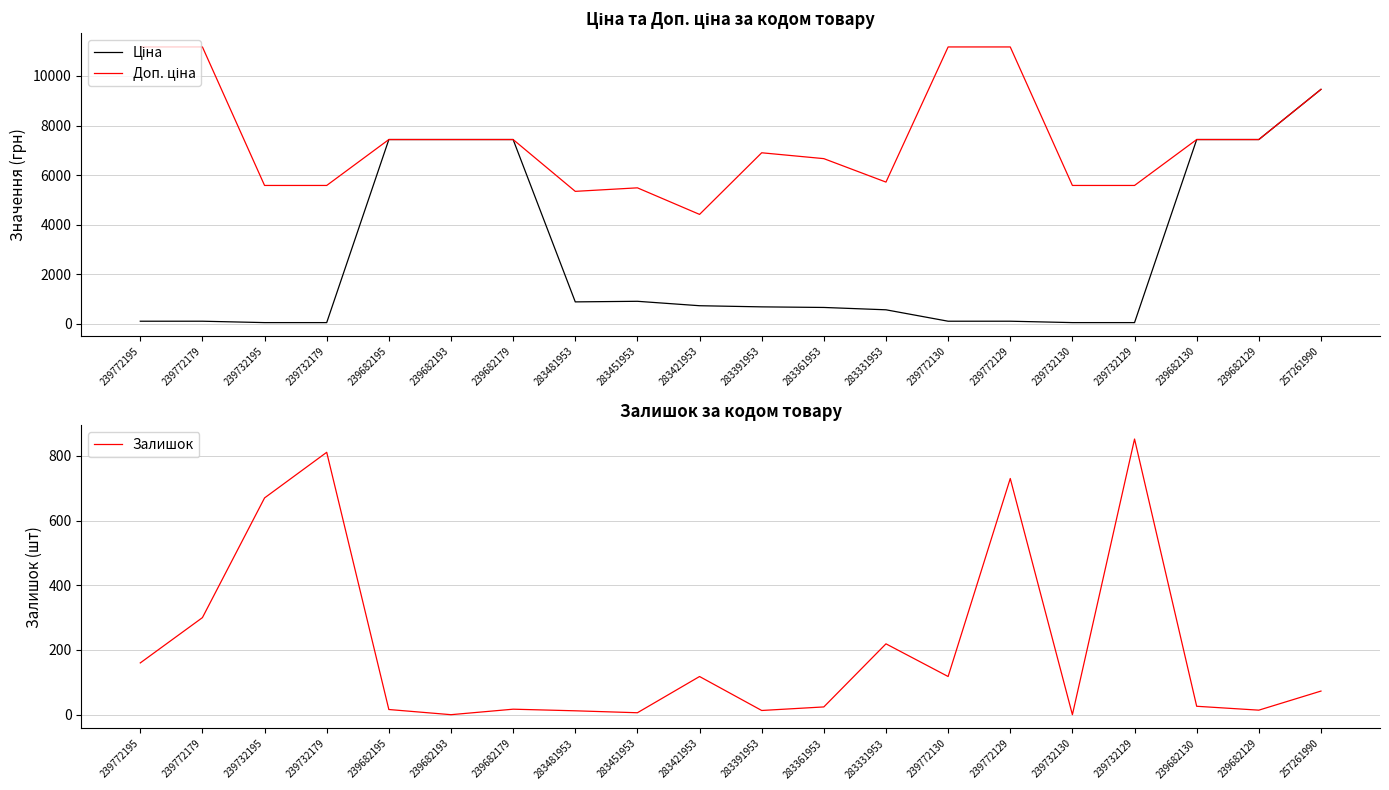

At how many categories does at least one series exceed 1576?

20